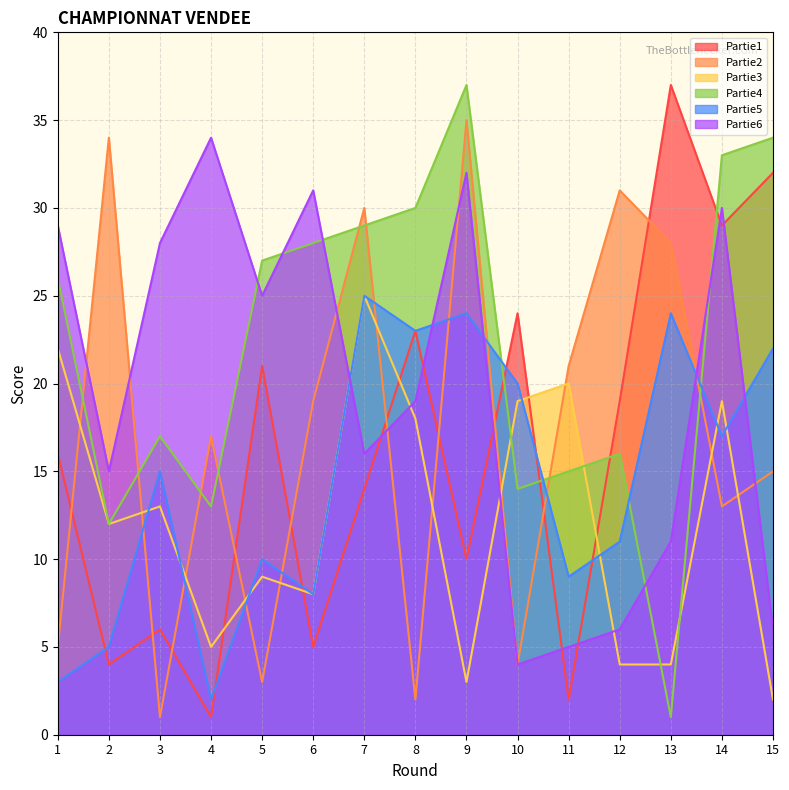

At how many categories does at least one series exceed 3?

15